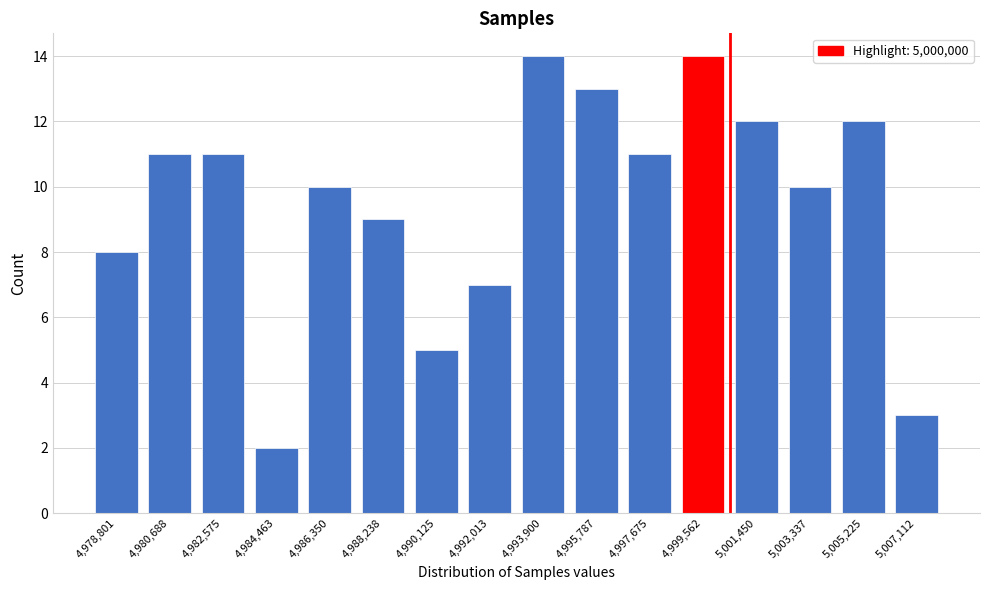

Reading left to right, extract all data points from this chart.

4,978,801=8	4,980,688=11	4,982,575=11	4,984,463=2	4,986,350=10	4,988,238=9	4,990,125=5	4,992,013=7	4,993,900=14	4,995,787=13	4,997,675=11	4,999,562=14	5,001,450=12	5,003,337=10	5,005,225=12	5,007,112=3